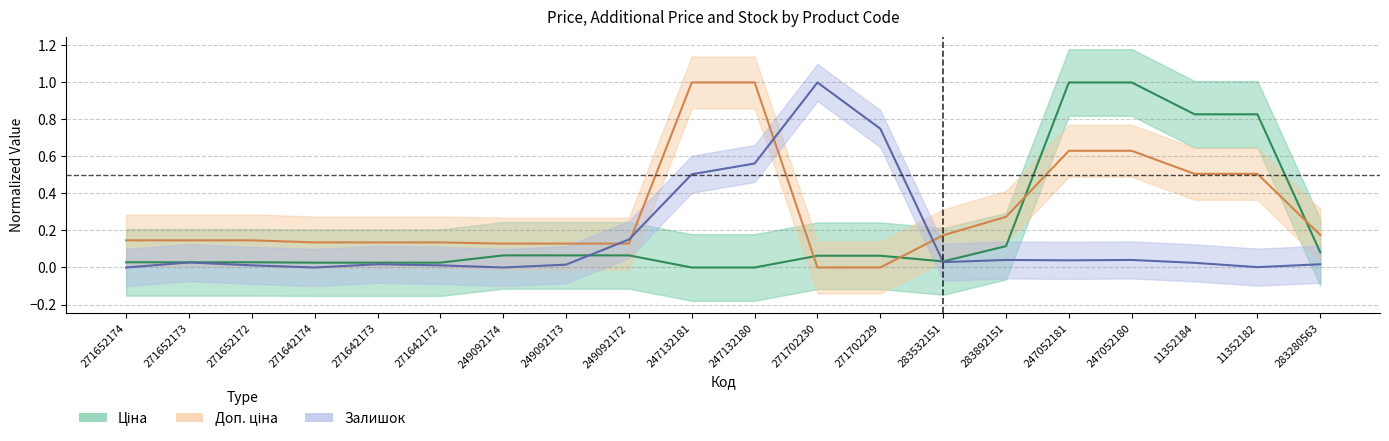

Reading right to left, transcribe all the data shown in this chart.

Ціна: 283280563=0.1	11352182=0.8	11352184=0.8	247052180=1.0	247052181=1.0	283892151=0.1	283532151=0.0	271702229=0.1	271702230=0.1	247132180=0.0	247132181=0.0	249092172=0.1	249092173=0.1	249092174=0.1	271642172=0.0	271642173=0.0	271642174=0.0	271652172=0.0	271652173=0.0	271652174=0.0
Доп. ціна: 283280563=0.2	11352182=0.5	11352184=0.5	247052180=0.6	247052181=0.6	283892151=0.3	283532151=0.2	271702229=0.0	271702230=0.0	247132180=1.0	247132181=1.0	249092172=0.1	249092173=0.1	249092174=0.1	271642172=0.1	271642173=0.1	271642174=0.1	271652172=0.1	271652173=0.1	271652174=0.1
Залишок: 283280563=0.0	11352182=0.0	11352184=0.0	247052180=0.0	247052181=0.0	283892151=0.0	283532151=0.0	271702229=0.7	271702230=1.0	247132180=0.6	247132181=0.5	249092172=0.2	249092173=0.0	249092174=0.0	271642172=0.0	271642173=0.0	271642174=0.0	271652172=0.0	271652173=0.0	271652174=0.0